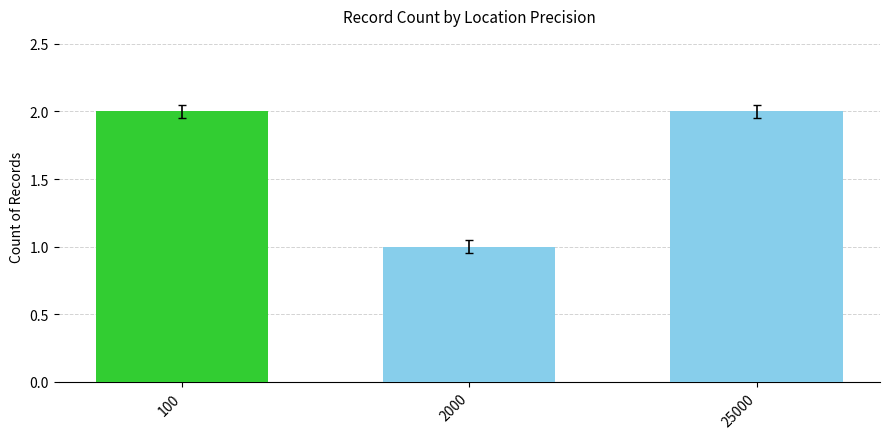

Which label corresponds to the smallest value in the chart?

2000